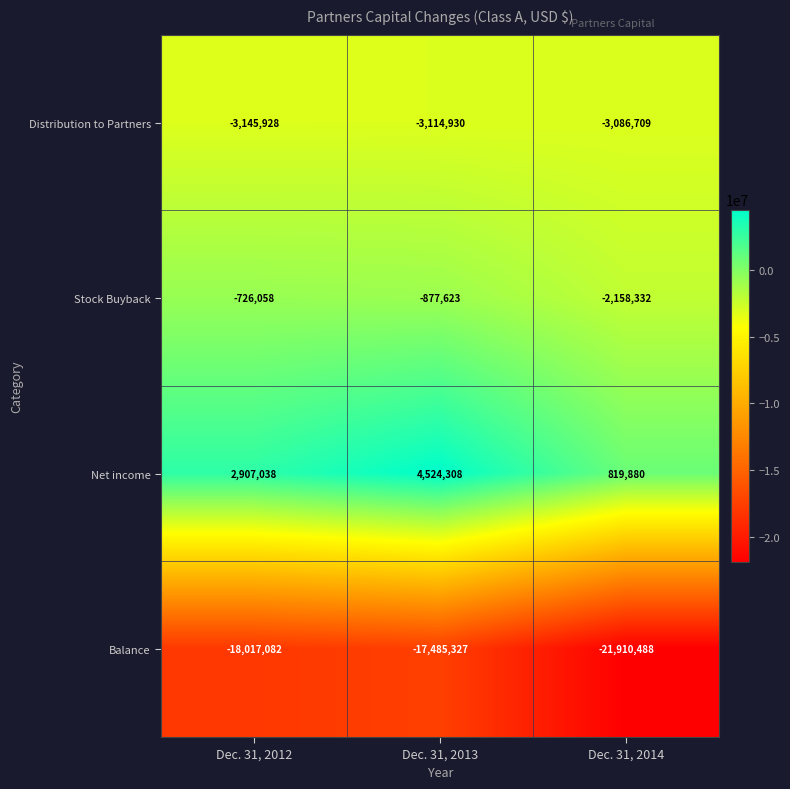

Which series has the largest total across all categories?

Net income